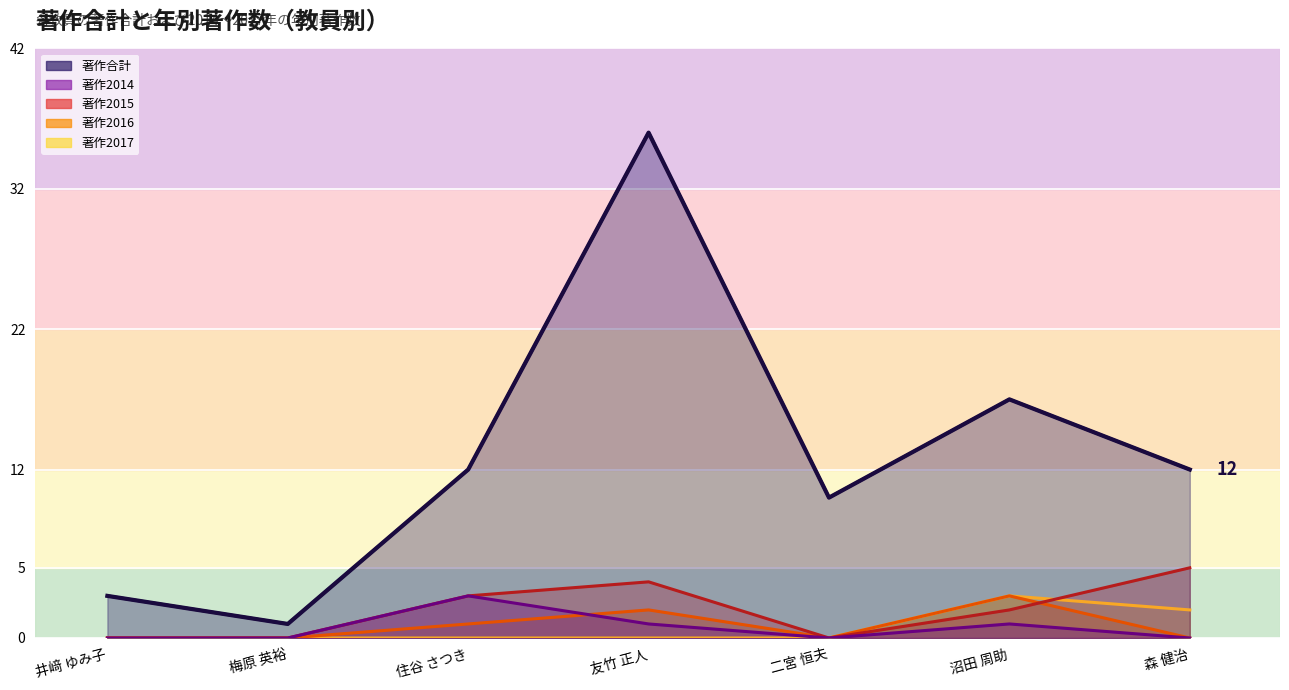

Between 沼田 周助 and 森 健治, which is larger?

沼田 周助